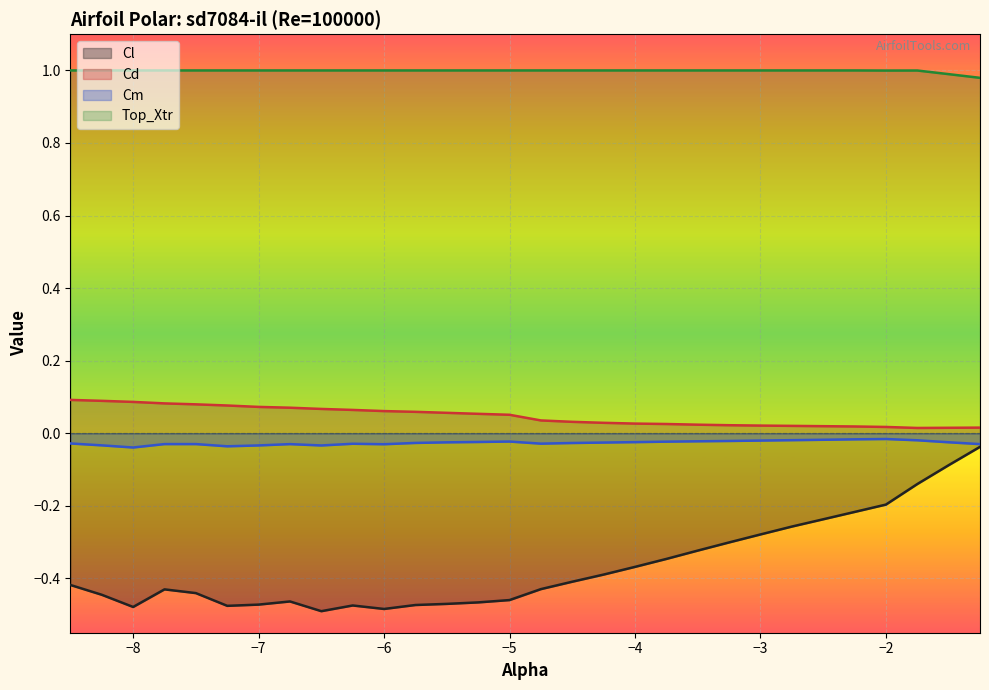

True or false: Cl and Top_Xtr cross at least once.

False